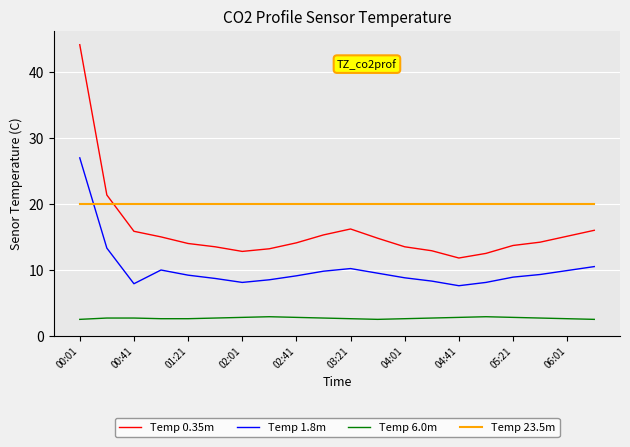

True or false: Temp 1.8m and Temp 6.0m cross at least once.

False